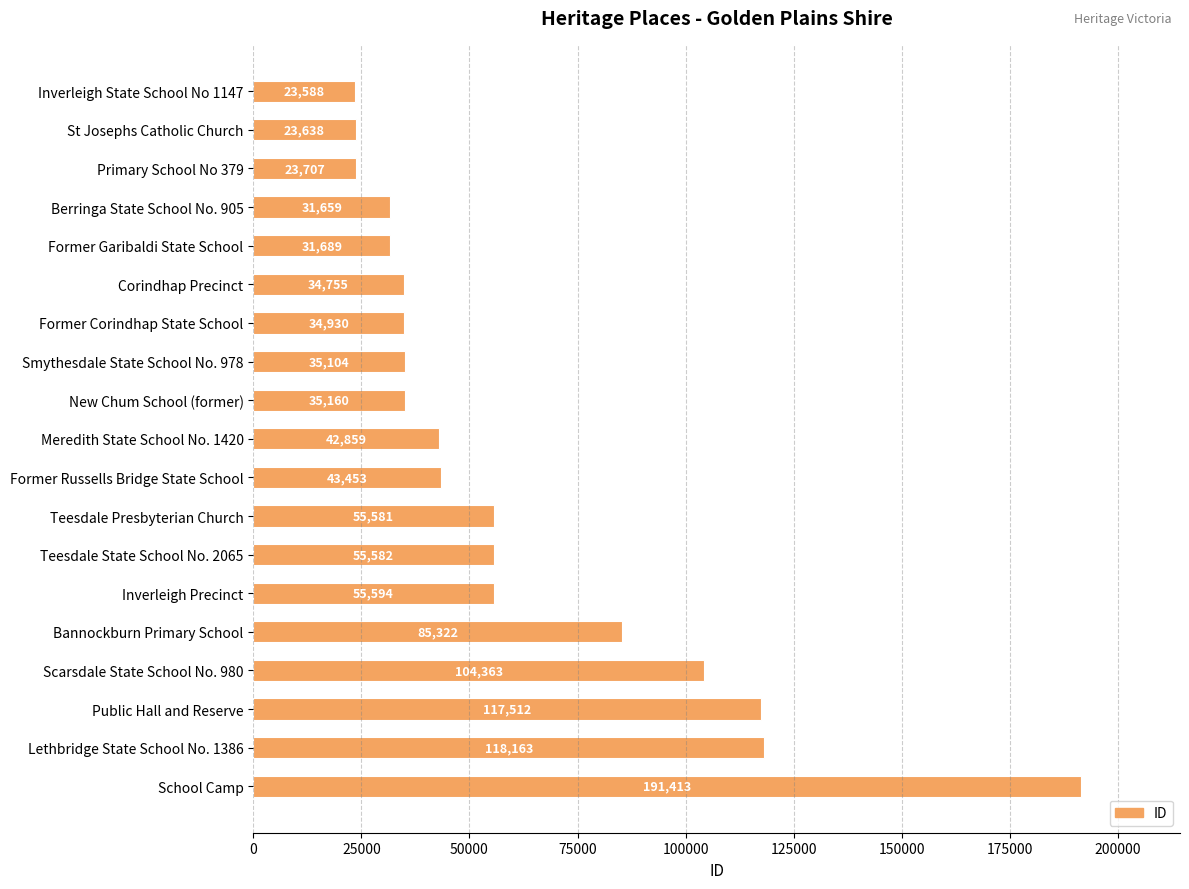

What is the value of the 10th bar from the top?

42859